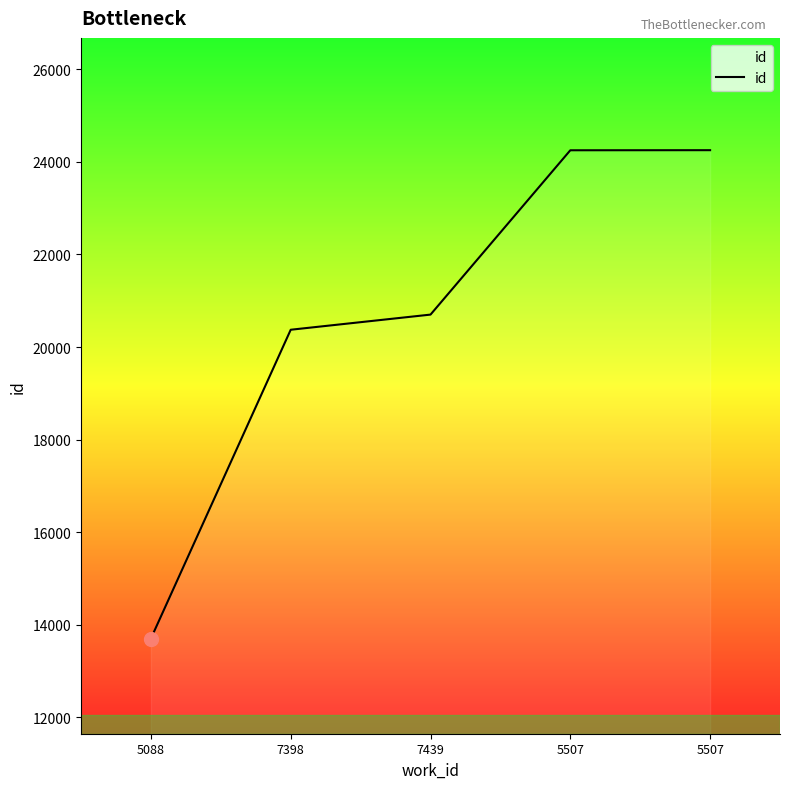

What is the minimum value shown in the chart?

13705